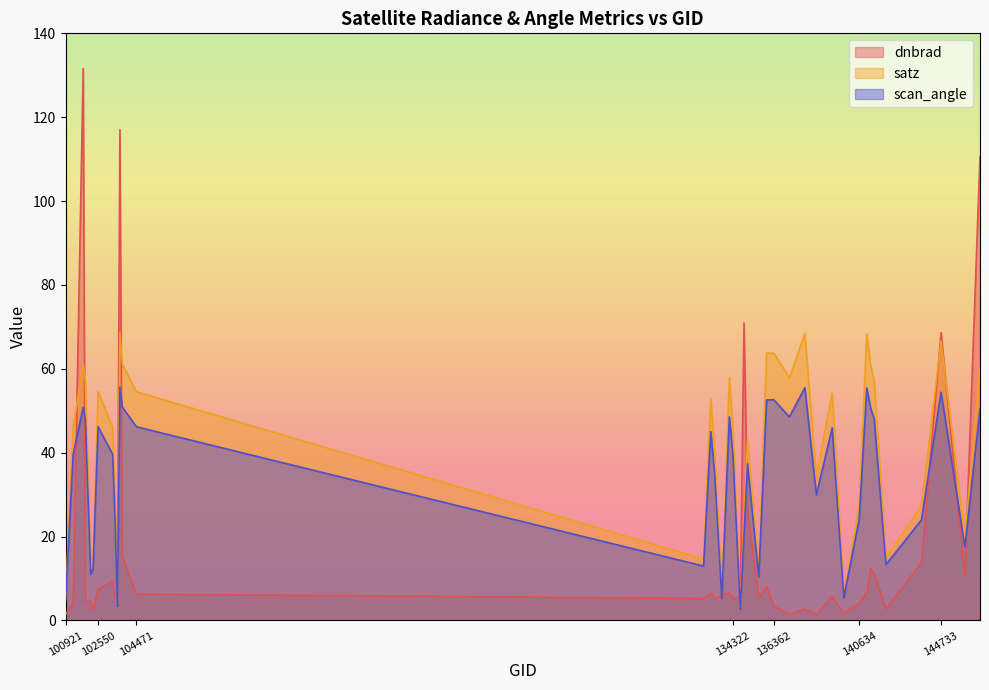

Reading left to right, what are all the values shown in this chart?

dnbrad: 100921=1.3	101303=4.2	101805=131.6	101917=4.4	102179=4.6	102300=2.5	102550=7.3	103278=9.4	103396=5.6	103515=5.9	103642=117.0	103760=15.3	104471=6.3	132847=5.2	133209=6.7	133404=5.2	133762=6.0	134138=6.6	134322=5.2	134687=5.7	134872=70.9	135048=26.1	135611=5.4	136001=8.2	136362=3.5	137142=1.4	137916=2.8	138492=1.4	139283=5.7	139866=1.7	140634=4.2	141015=6.7	141208=12.4	141384=11.2	141975=2.7	143752=13.8	144733=68.6	145924=10.5	146681=110.7
satz: 100921=5.2	101303=46.0	101805=61.1	101917=56.7	102179=12.4	102300=14.0	102550=54.5	103278=46.0	103396=28.2	103515=3.8	103642=68.6	103760=61.1	104471=54.5	132847=14.7	133209=53.0	133404=40.4	133762=5.9	134138=57.8	134322=45.7	134687=3.1	134872=22.9	135048=43.2	135611=11.8	136001=63.7	136362=63.8	137142=57.8	137916=68.4	138492=34.3	139283=54.2	139866=6.1	140634=27.4	141015=68.4	141208=60.8	141384=57.2	141975=15.1	143752=27.3	144733=66.7	145924=19.8	146681=60.6
scan_angle: 100921=4.6	101303=39.6	101805=50.9	101917=47.8	102179=11.0	102300=12.4	102550=46.2	103278=39.6	103396=24.7	103515=3.4	103642=55.6	103760=50.9	104471=46.2	132847=13.0	133209=45.0	133404=35.0	133762=5.2	134138=48.5	134322=39.3	134687=2.7	134872=20.2	135048=37.3	135611=10.4	136001=52.6	136362=52.6	137142=48.5	137916=55.5	138492=30.0	139283=45.9	139866=5.4	140634=24.1	141015=55.5	141208=50.7	141384=48.1	141975=13.3	143752=24.0	144733=54.4	145924=17.5	146681=50.5